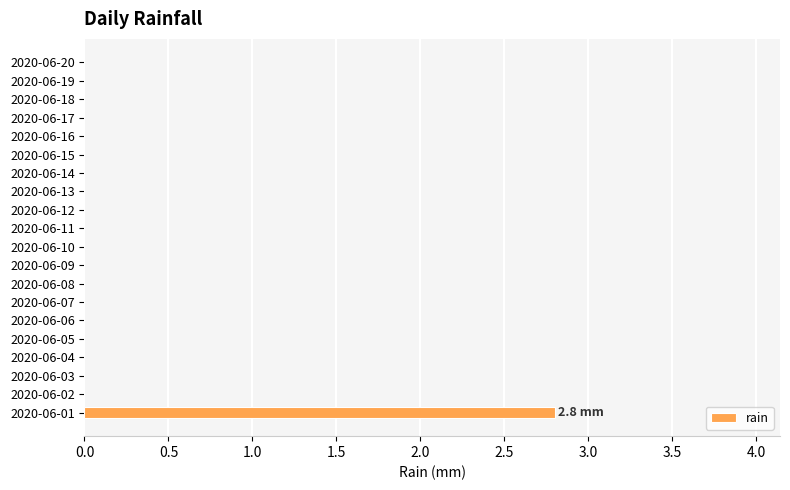

Reading bottom to top, what are all the values shown in this chart?

2020-06-01=2.8	2020-06-02=0.0	2020-06-03=0.0	2020-06-04=0.0	2020-06-05=0.0	2020-06-06=0.0	2020-06-07=0.0	2020-06-08=0.0	2020-06-09=0.0	2020-06-10=0.0	2020-06-11=0.0	2020-06-12=0.0	2020-06-13=0.0	2020-06-14=0.0	2020-06-15=0.0	2020-06-16=0.0	2020-06-17=0.0	2020-06-18=0.0	2020-06-19=0.0	2020-06-20=0.0